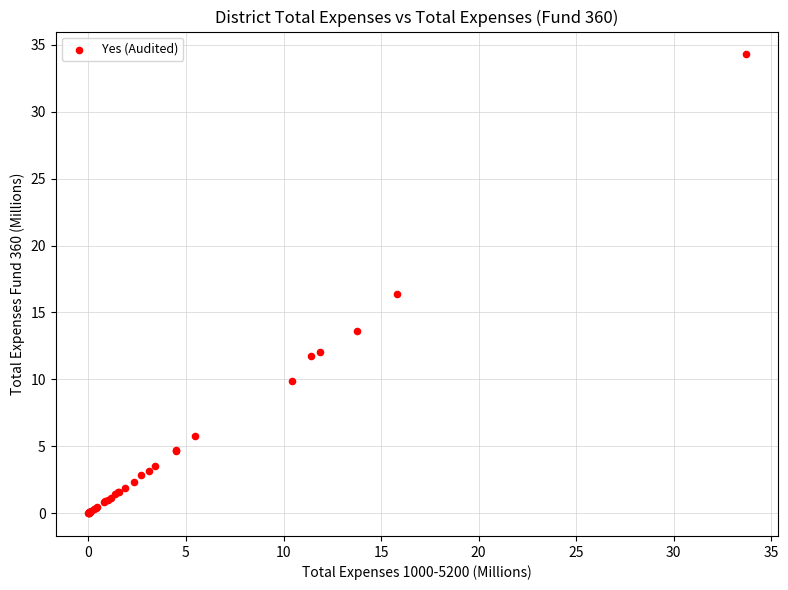

What Y value in the scatter plot is closest to 17?

16.4